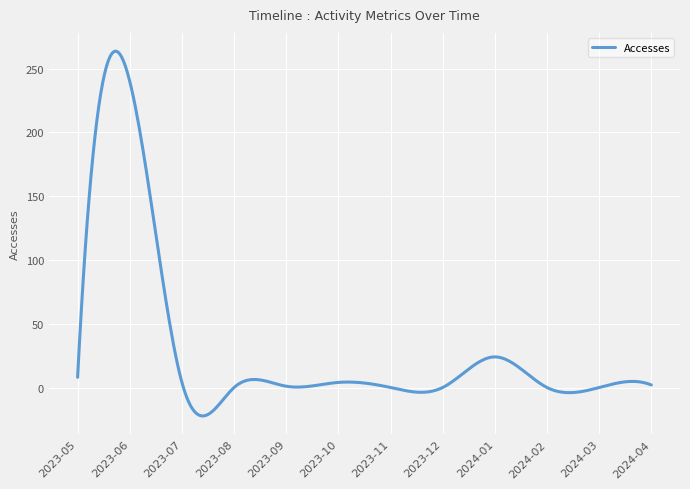

How many lines are shown in the chart?

1